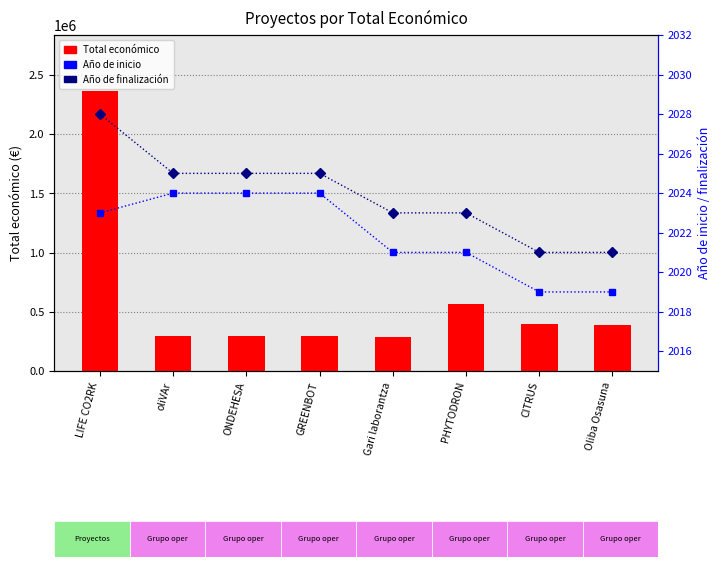

What is the sum of the Año de inicio values at CITRUS and GREENBOT?

4043